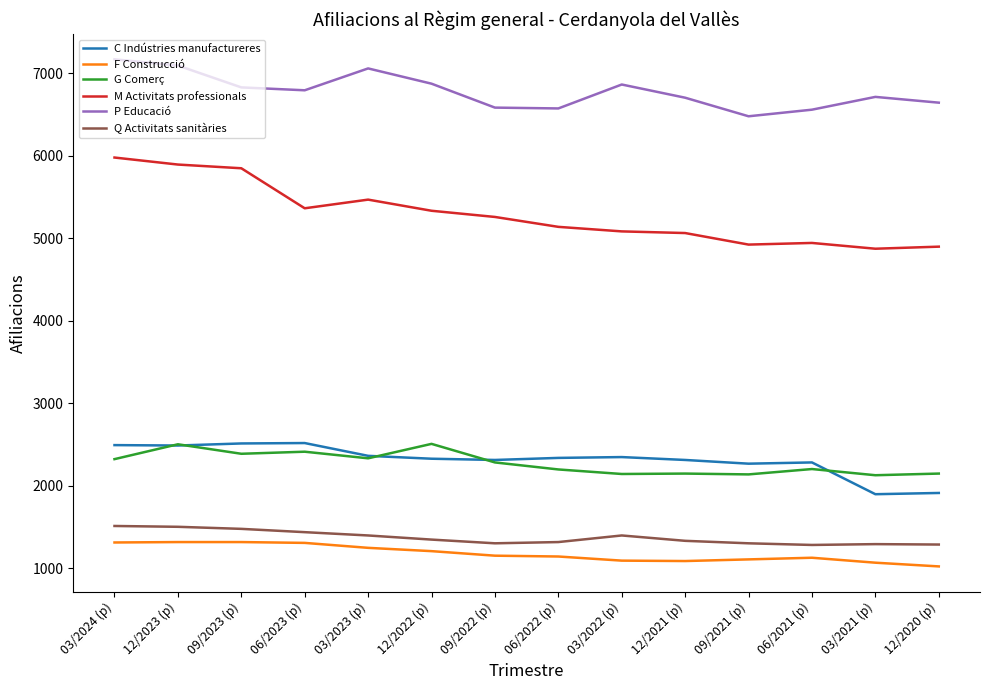

True or false: Q Activitats sanitàries and M Activitats professionals intersect in this chart.

False